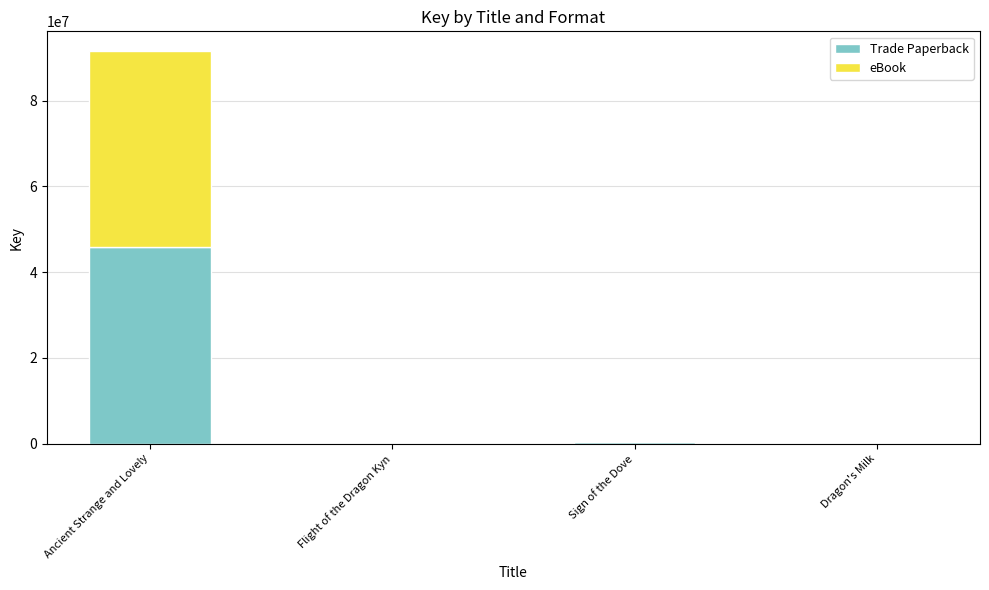

At which category is the sum across all series the highest?

Ancient Strange and Lovely